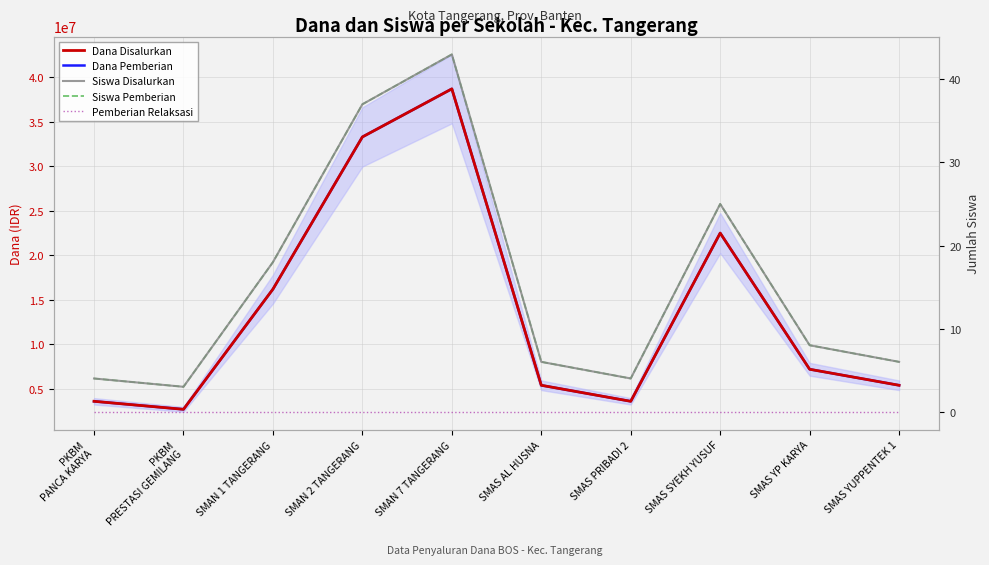

True or false: Dana Pemberian and Siswa Disalurkan cross at least once.

False